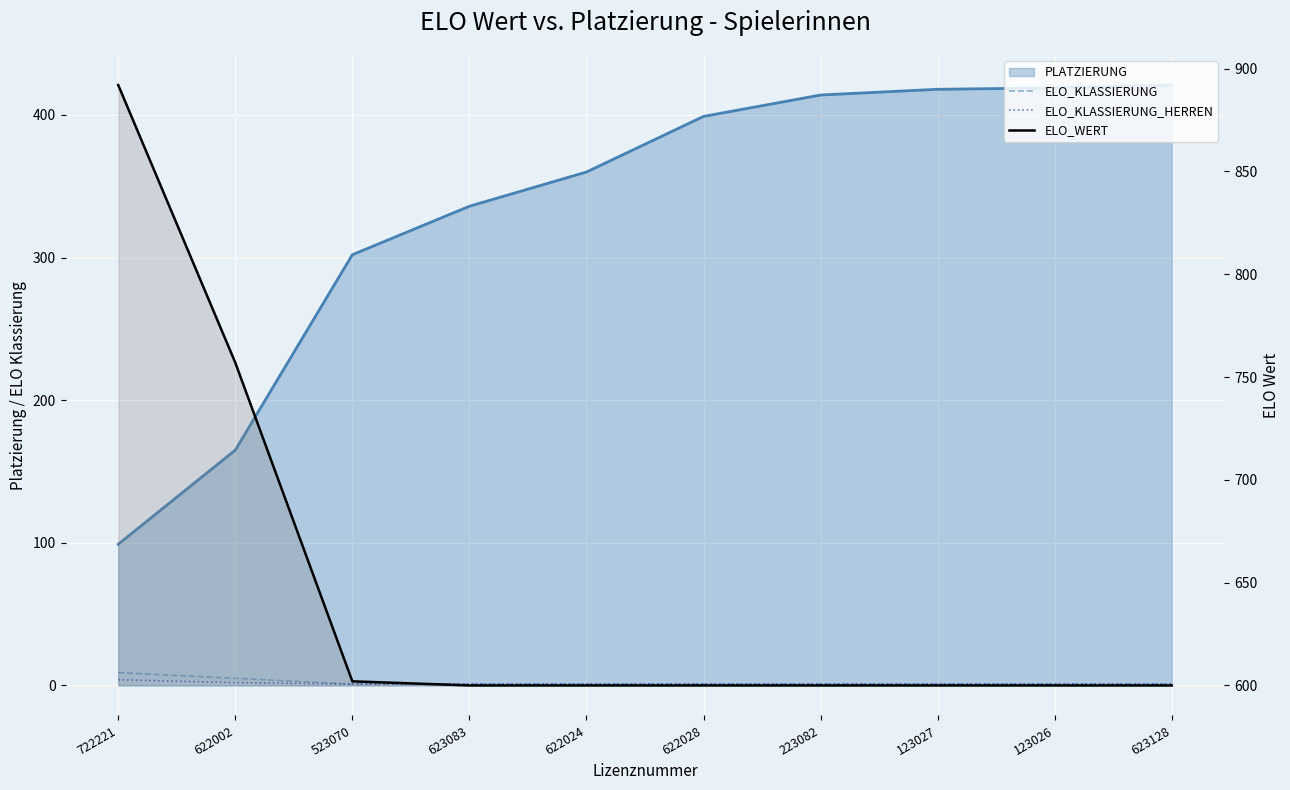

True or false: ELO_KLASSIERUNG and ELO_WERT cross at least once.

False